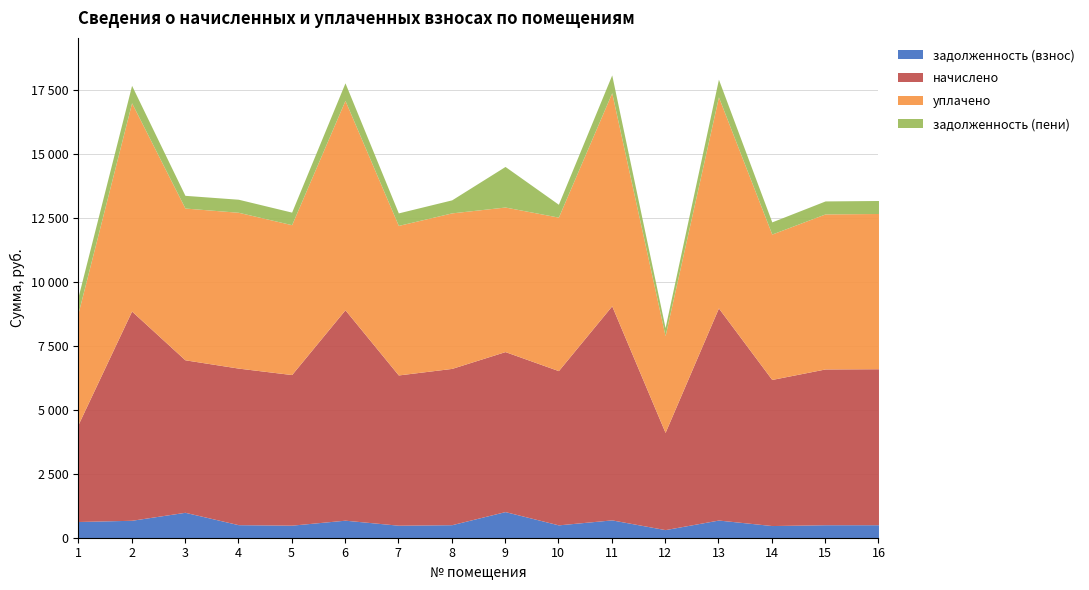

What is the total value across all series at 4?

13245.0